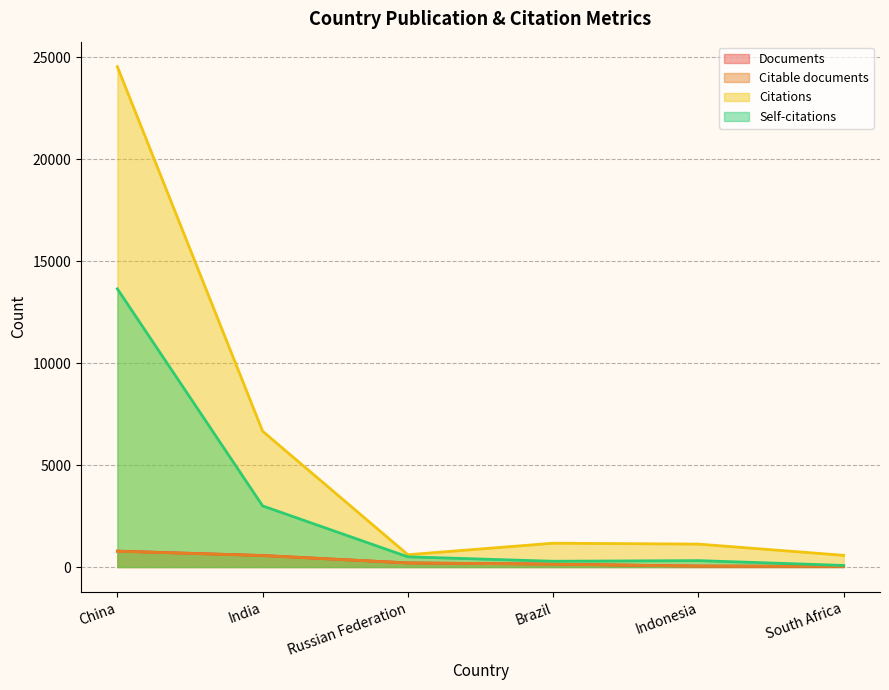

At which label does Citations reach its peak?

China